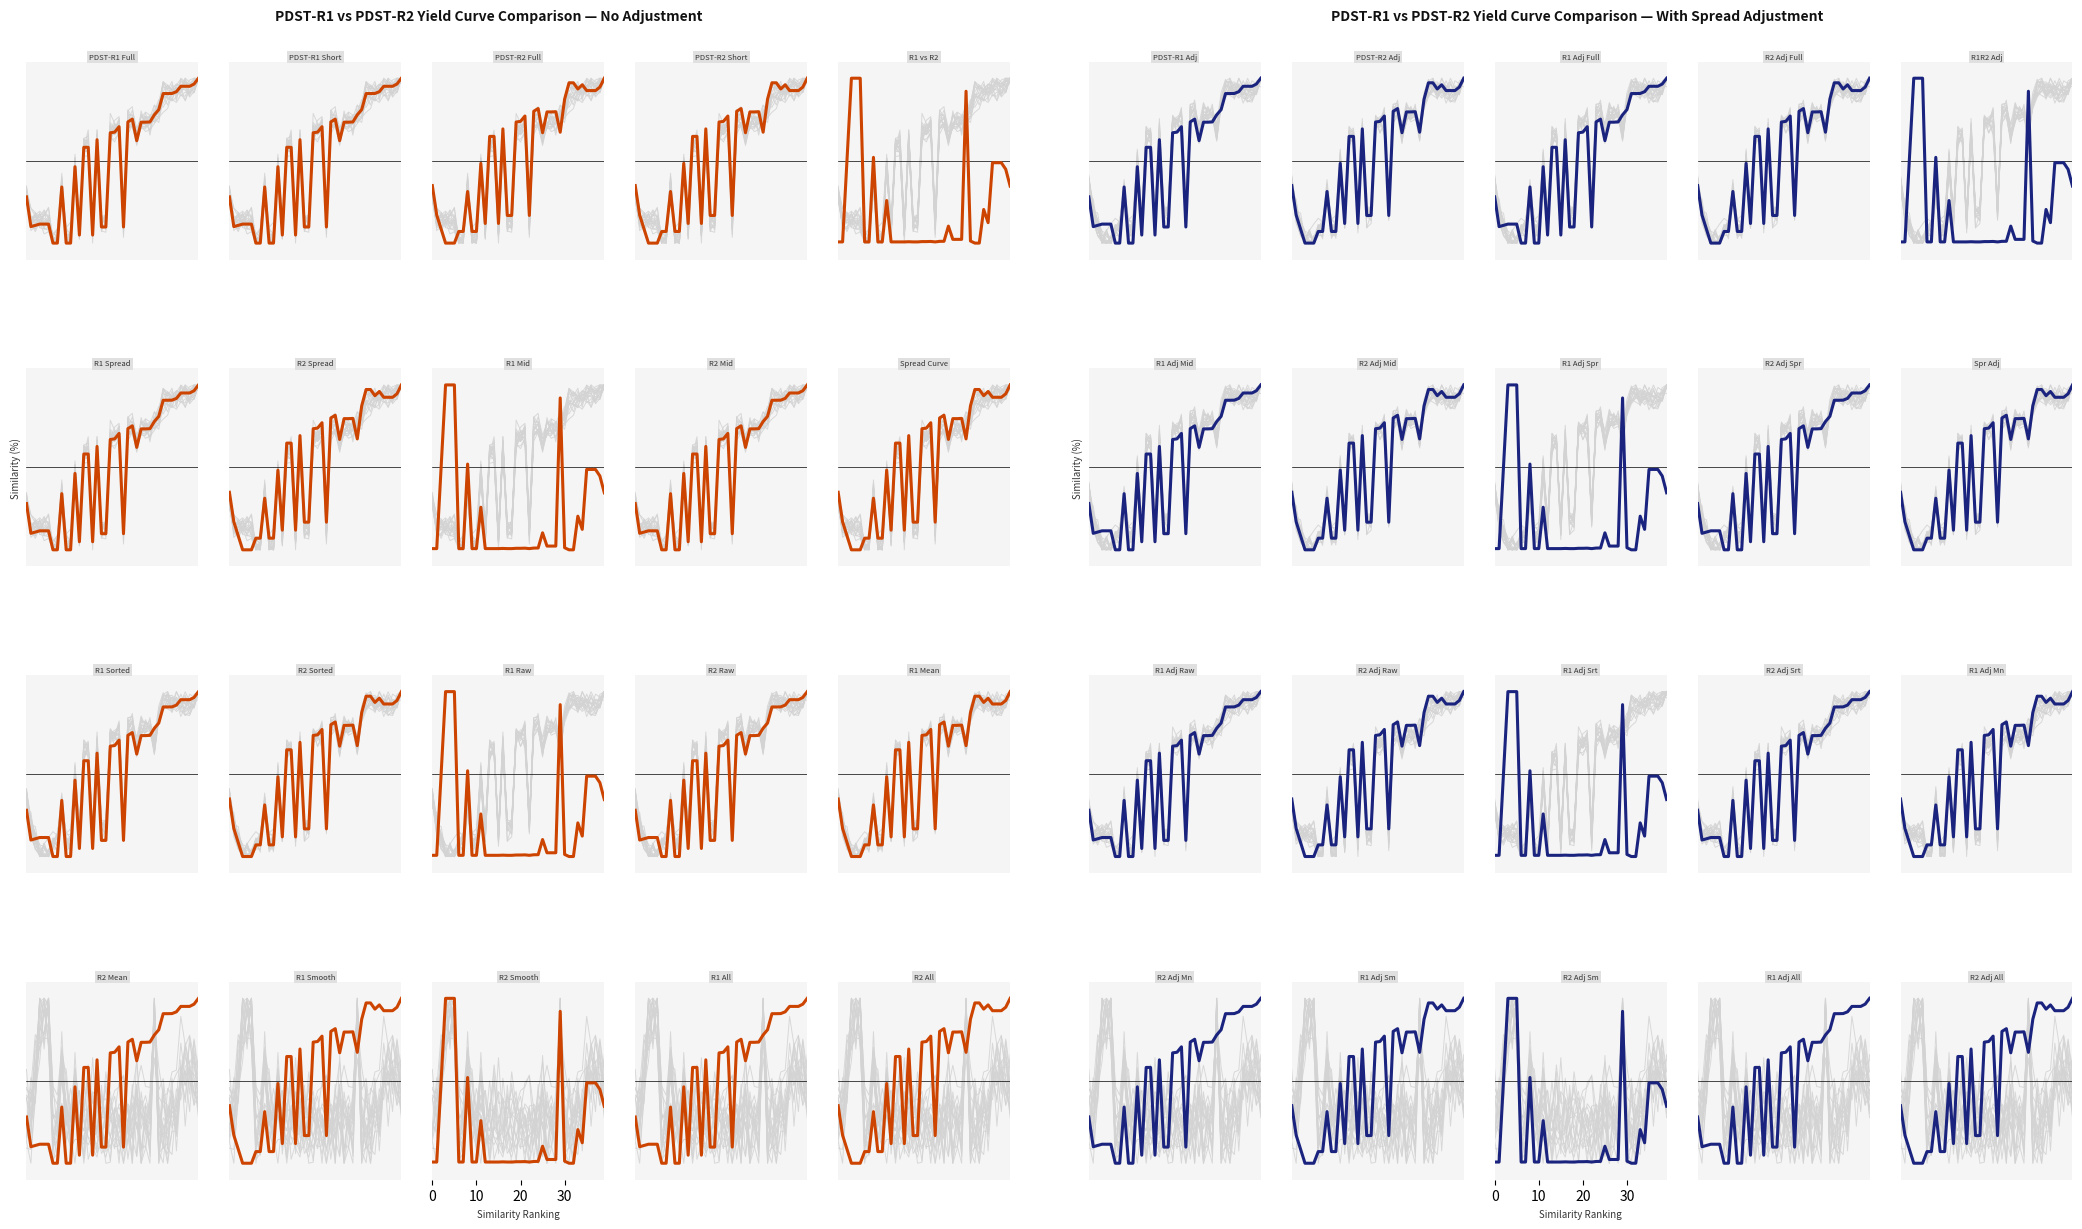

Does the chart display data point markers on the line(s)?

No